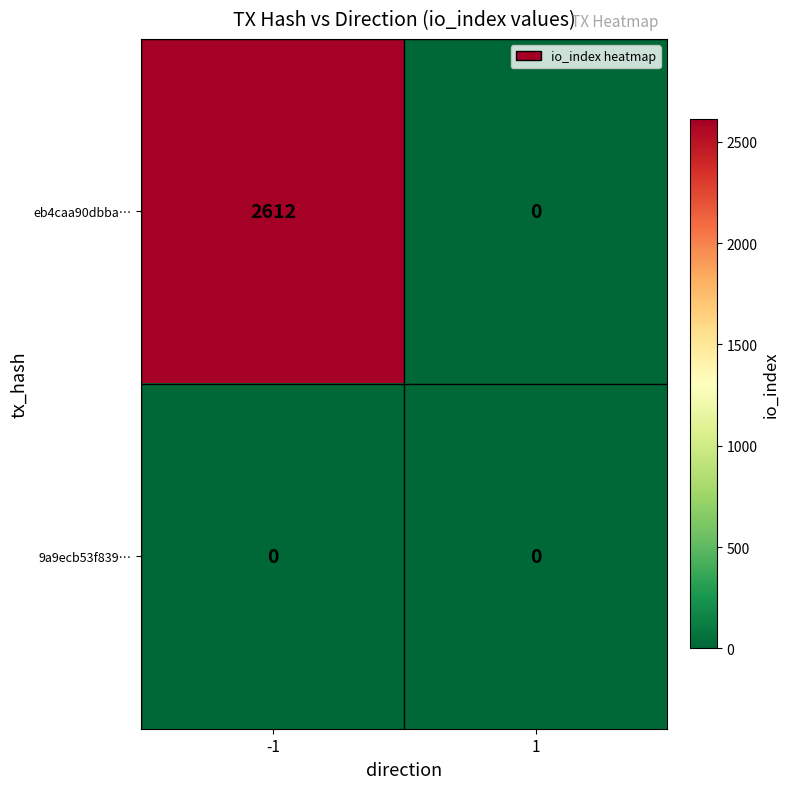

What is the difference between the highest and lowest values at -1?

2612